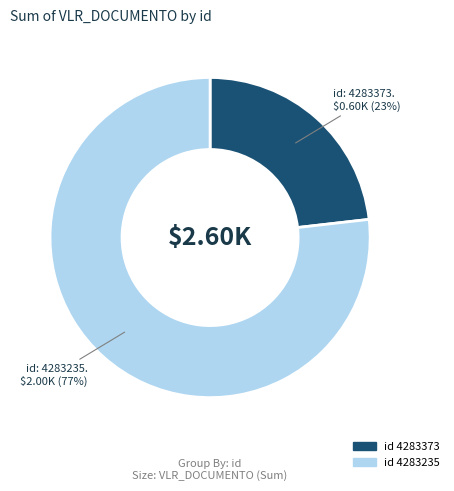

Count the number of slices in the pie.

2